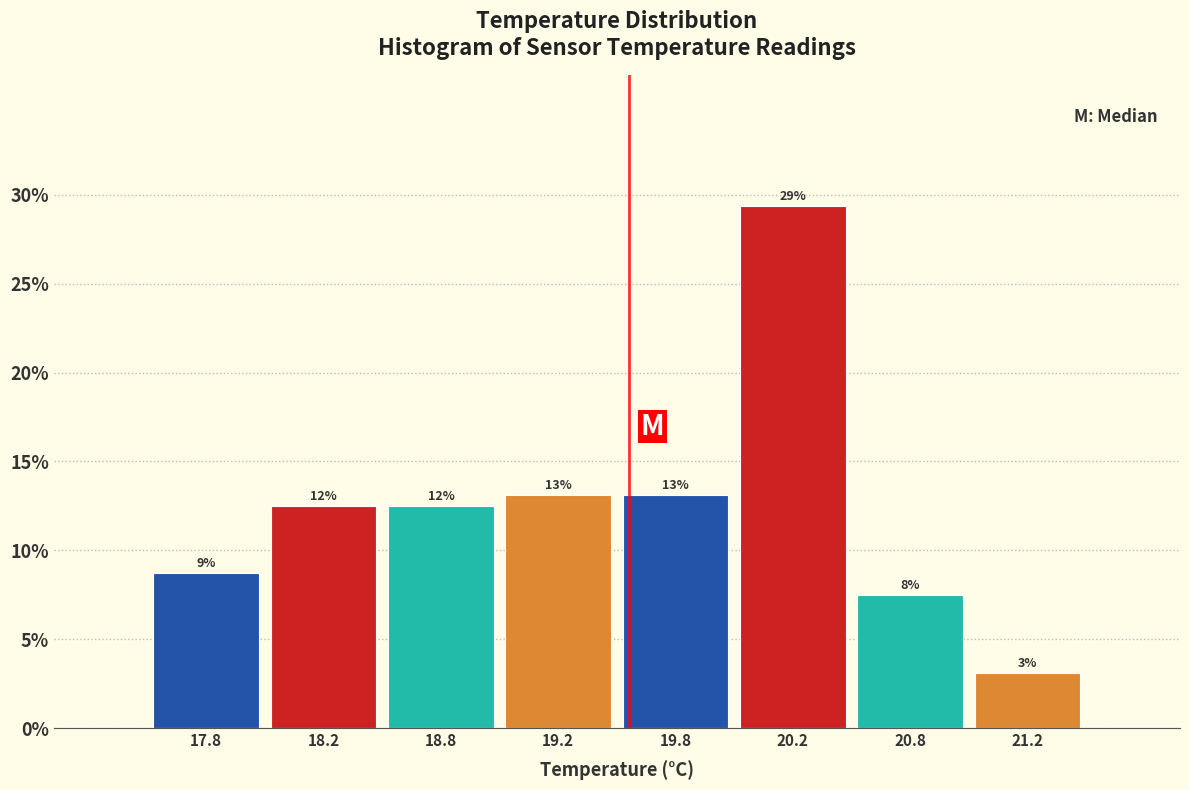

How many bars are there in total?

8